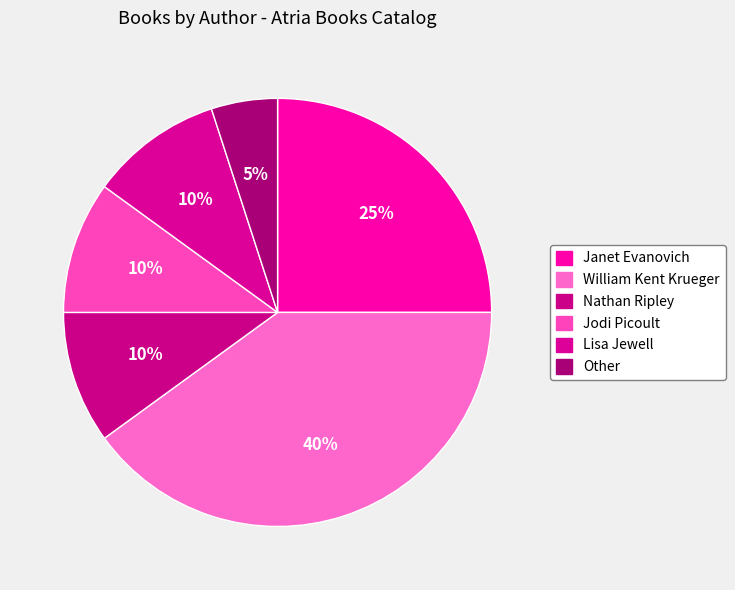

What is the total percentage of Other and Janet Evanovich?

30.0%